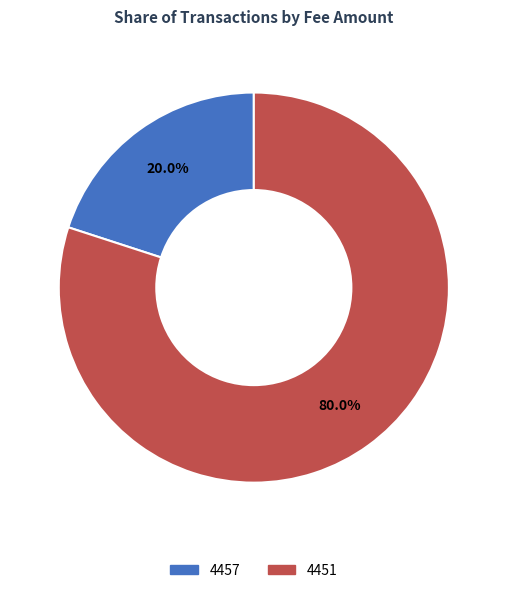

How many segments does this pie chart have?

2